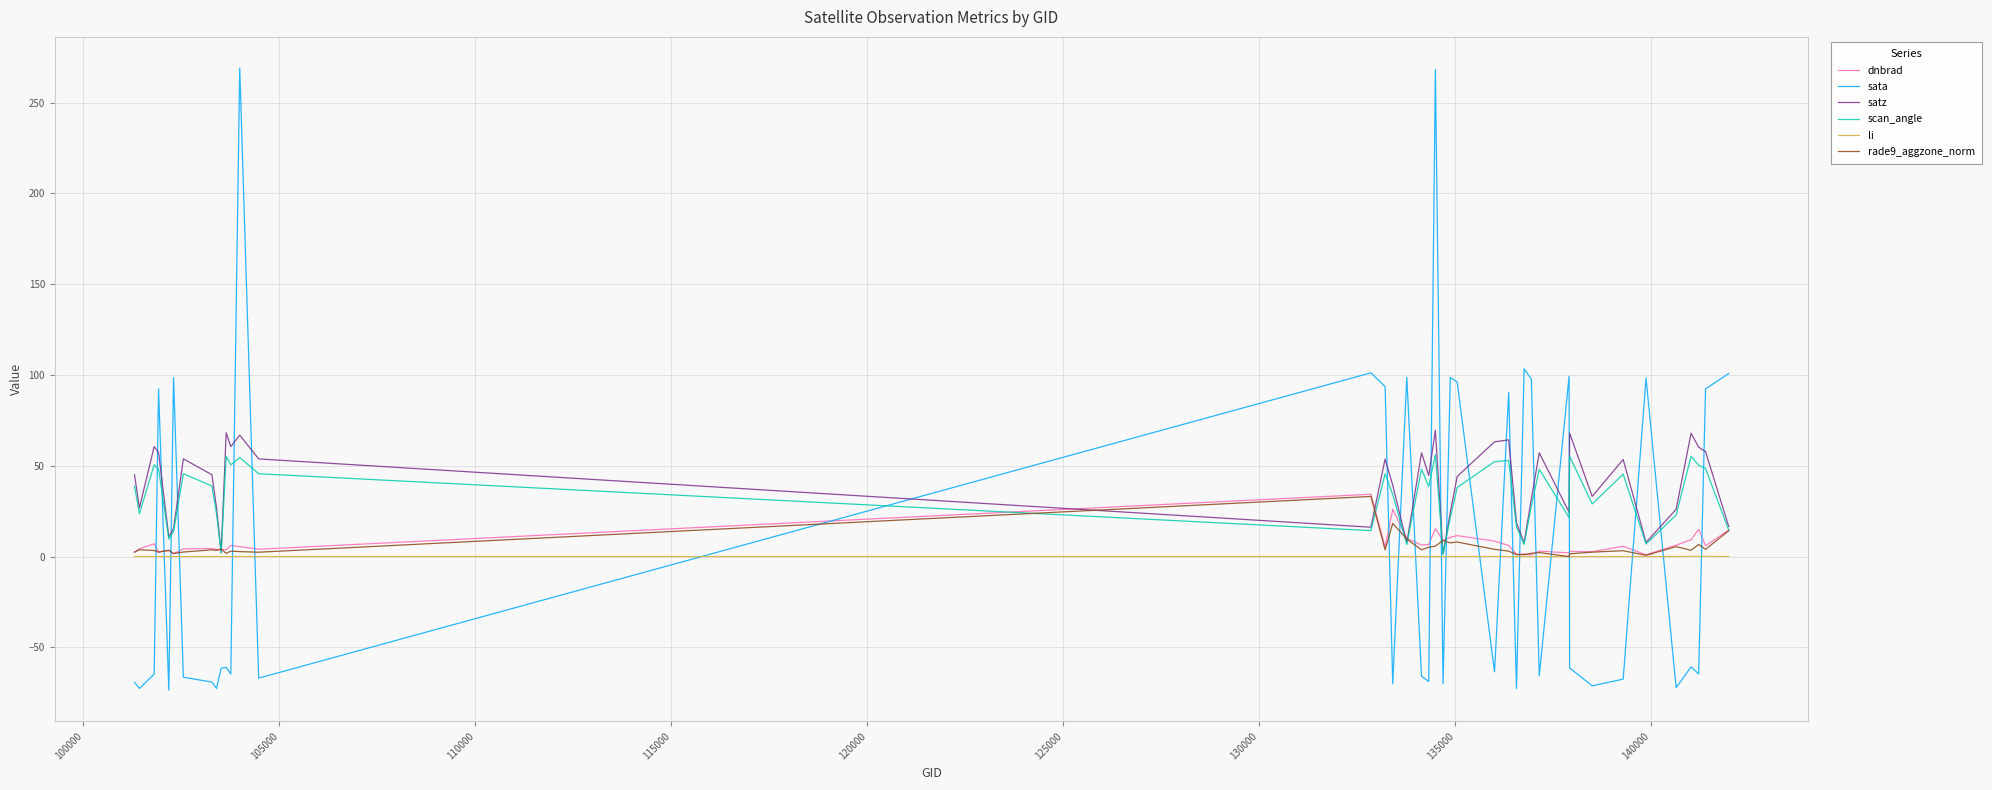

Which series has the widest spread of values?

sata